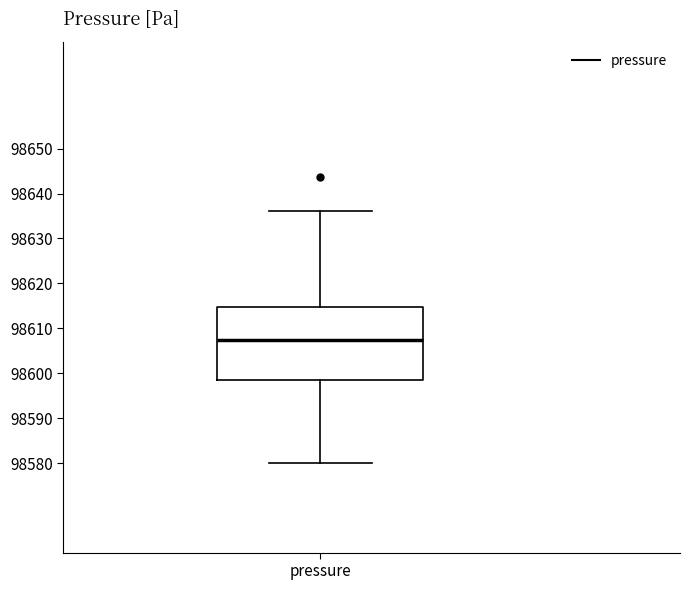

Transcribe this box plot: give where the median line is, the range the box spans, and where the two whiskers end, as read against the y-axis. The values are not printed on the chart, so give them approximately, as read against the axis.

median 98607, box 98599 to 98615, whiskers 98580 to 98636